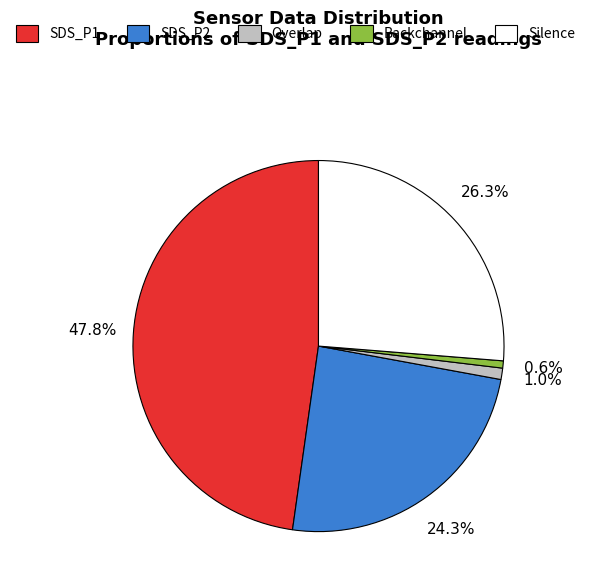

Combined, do SDS_P2 and Overlap account for over 50%?

No